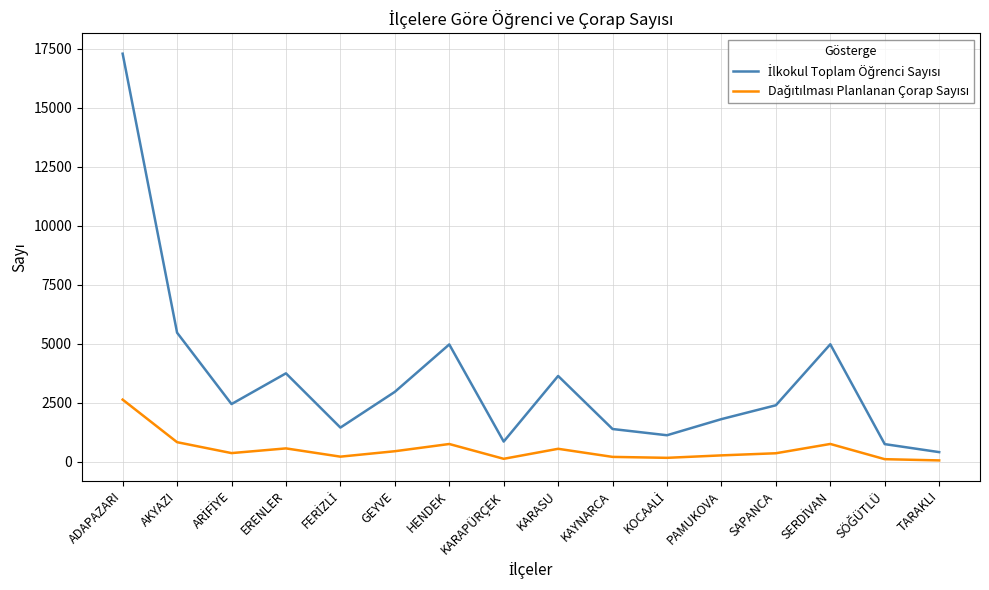

Which label corresponds to the largest value in the chart?

ADAPAZARI